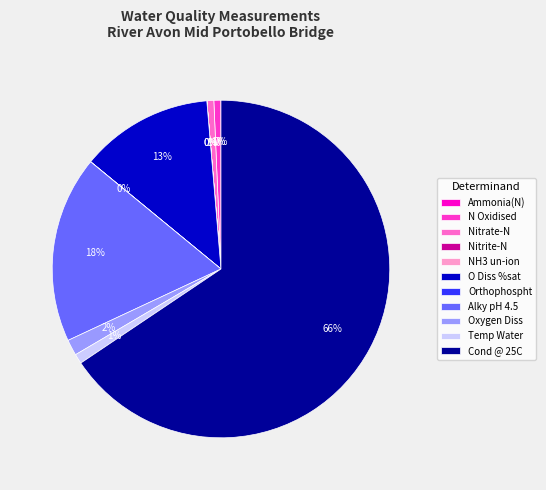

Which has a higher value, N Oxidised or Alky pH 4.5?

Alky pH 4.5